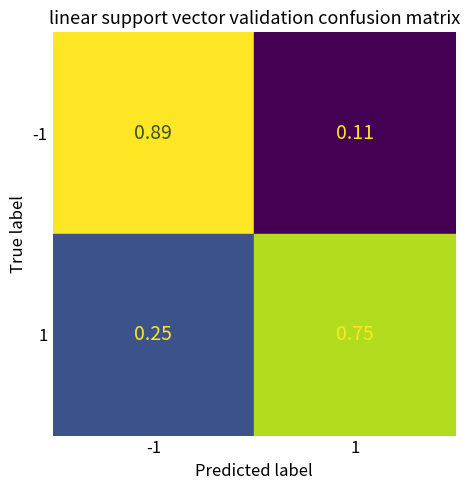

Which series has the largest total across all categories?

-1